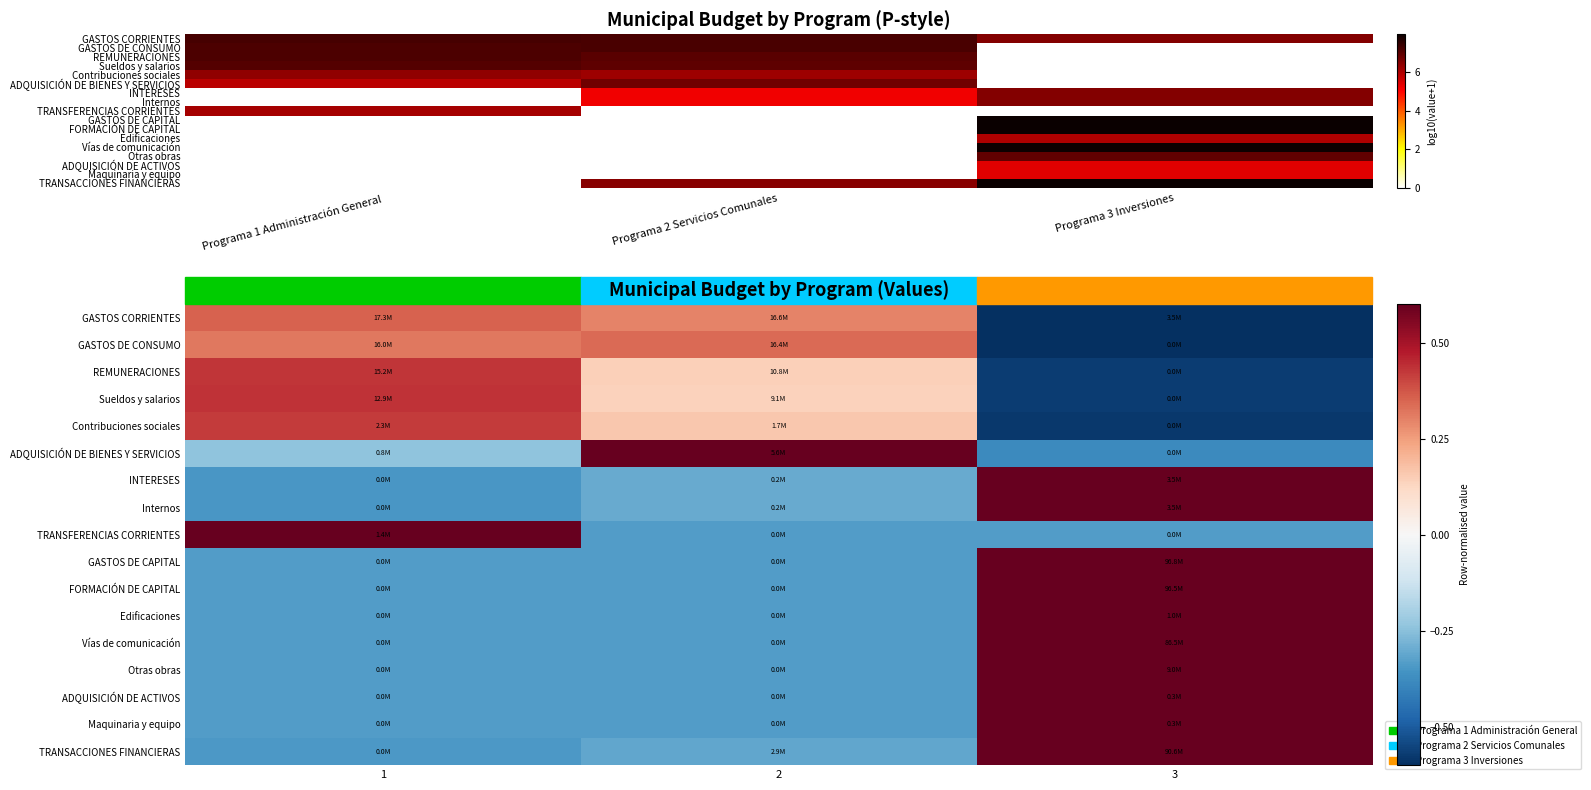

The Internos series shows -0.5 at 1. True or false?

False